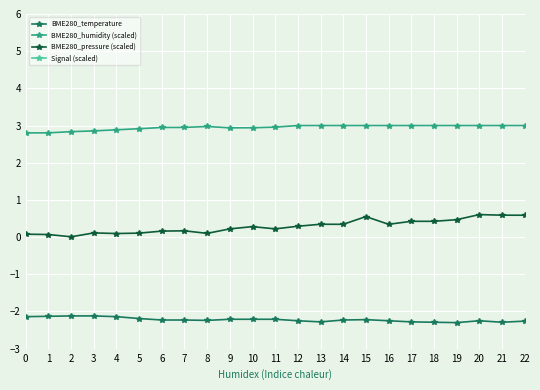

How many series are shown in this chart?

4